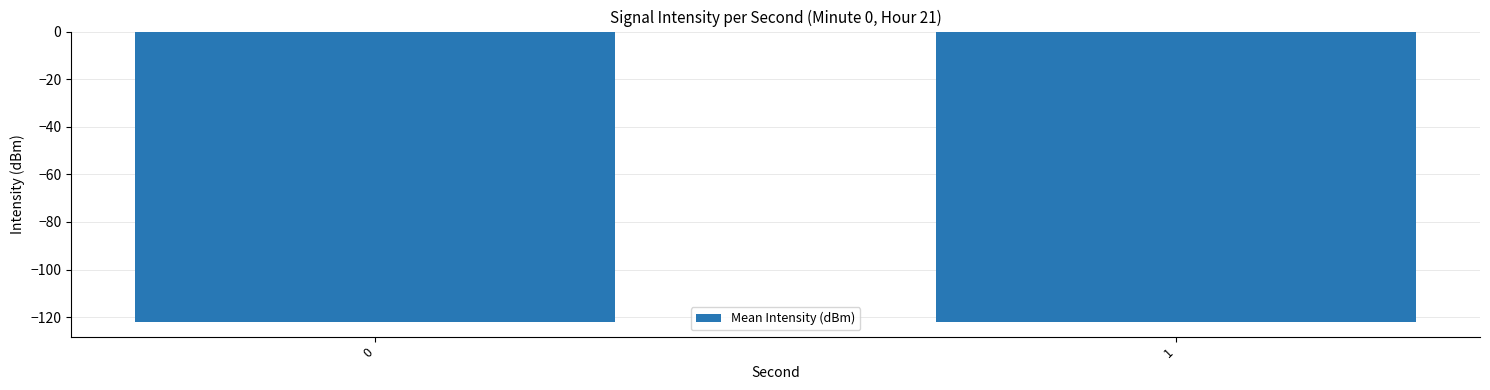

What is the value of the 2nd bar from the left?

-122.1